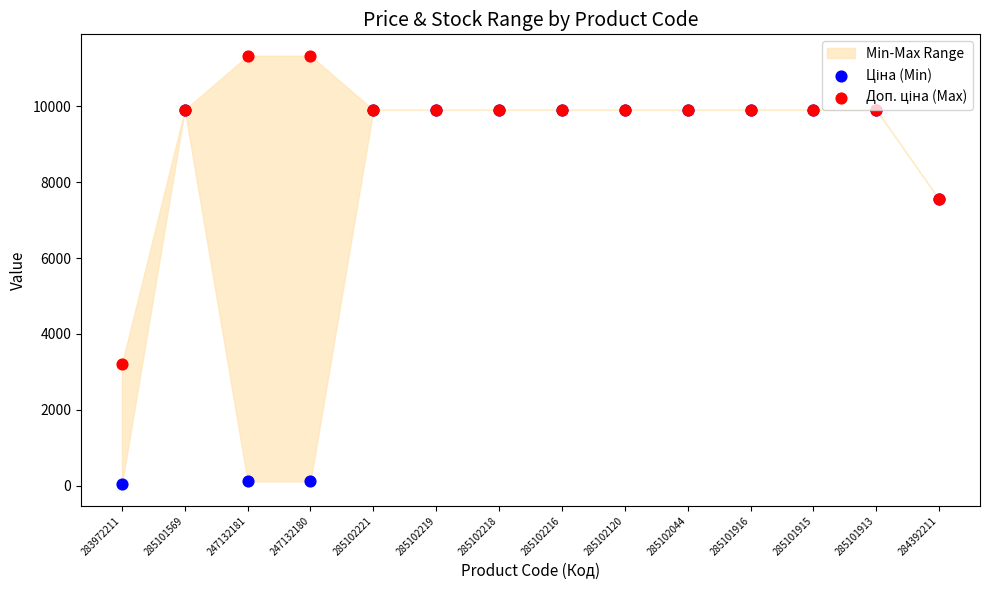

Which series reaches the maximum Y coordinate?

Доп. ціна (Max)